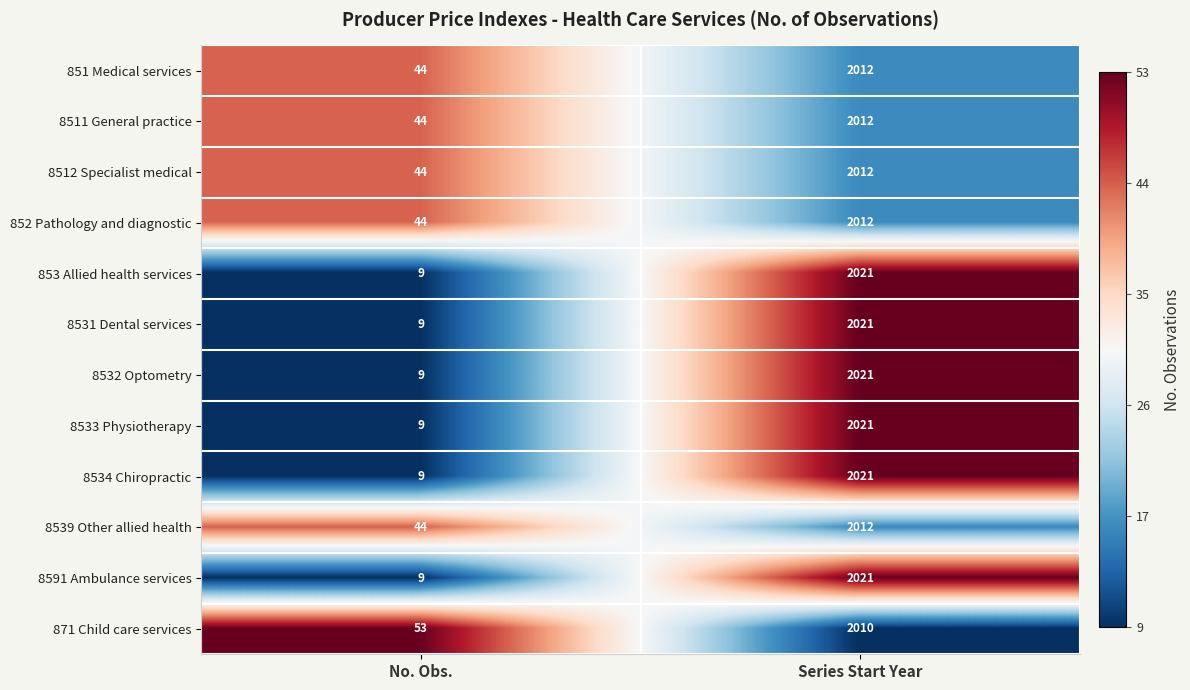

Rank the categories by 8539 Other allied health value from highest to lowest.

Series Start Year, No. Obs.